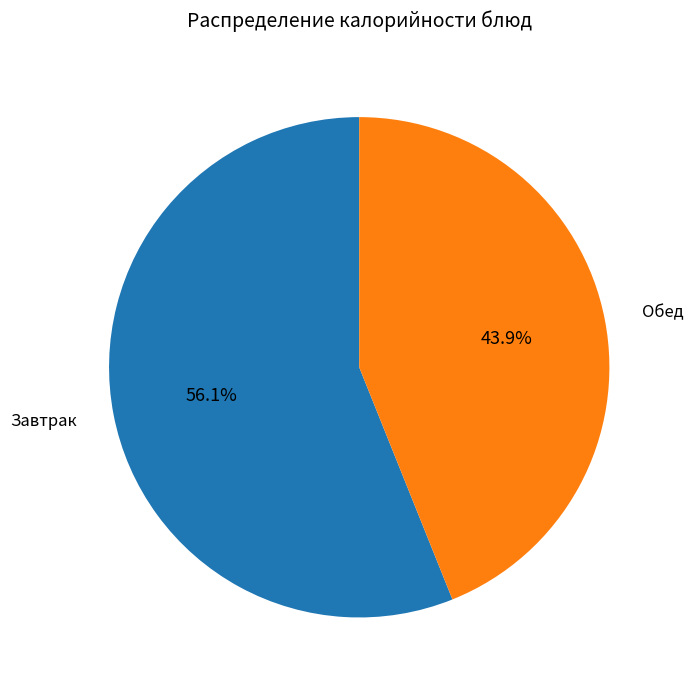

Is there any slice that represents more than half of the pie?

Yes